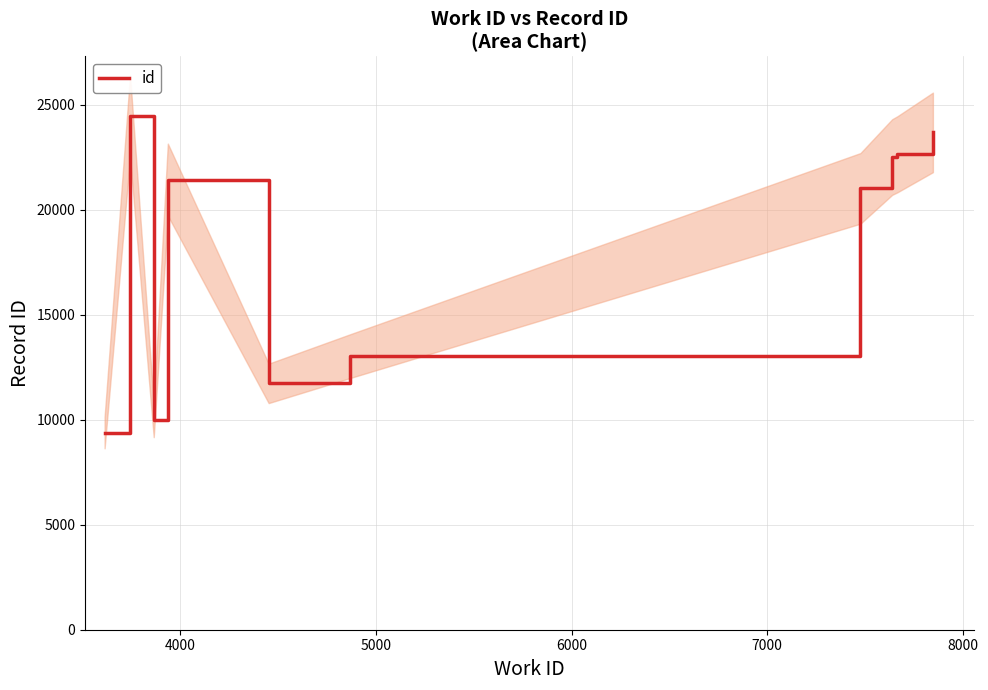

What is the maximum value for id?

24457